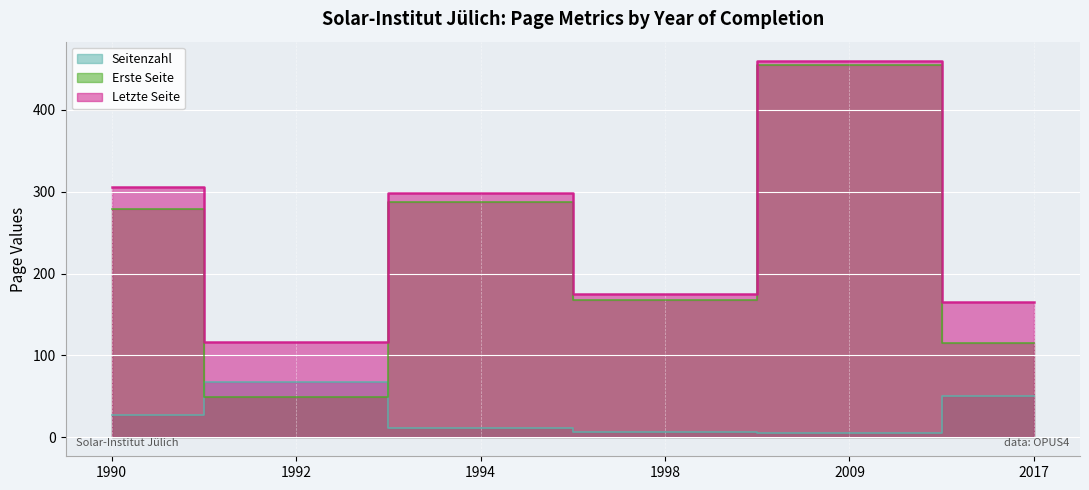

Reading right to left, transcribe all the data shown in this chart.

Seitenzahl: 50	5	7	11	68	27
Erste Seite: 115	455	168	287	49	279
Letzte Seite: 165	460	175	298	117	306